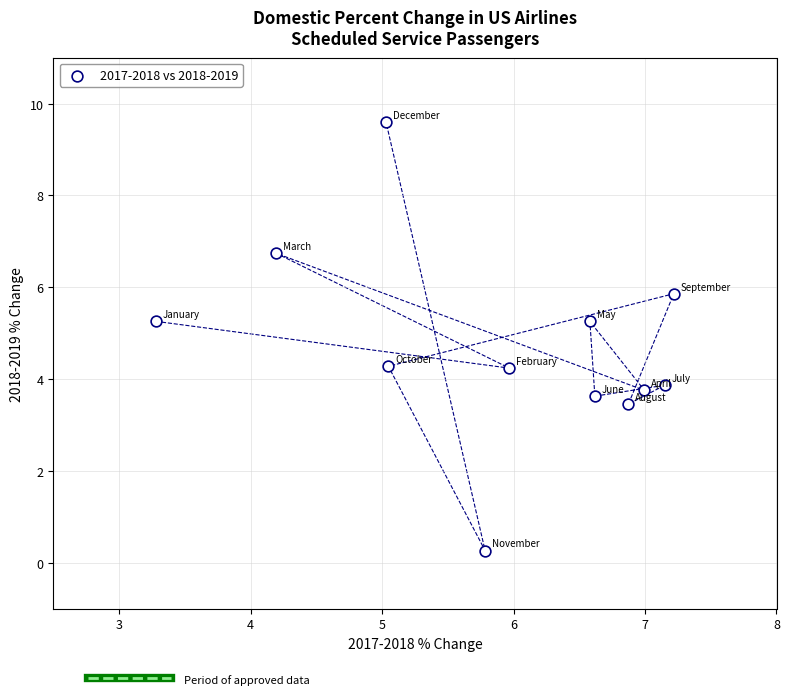

What is the average X value?

5.9